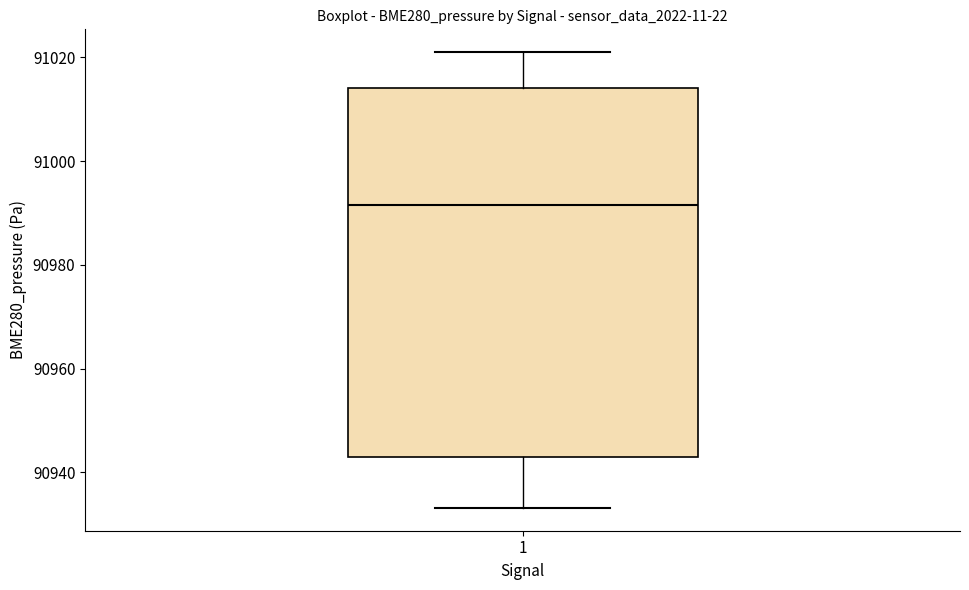

Transcribe this box plot: give where the median line is, the range the box spans, and where the two whiskers end, as read against the y-axis. The values are not printed on the chart, so give them approximately, as read against the axis.

median 90992, box 90942 to 91014, whiskers 90934 to 91022